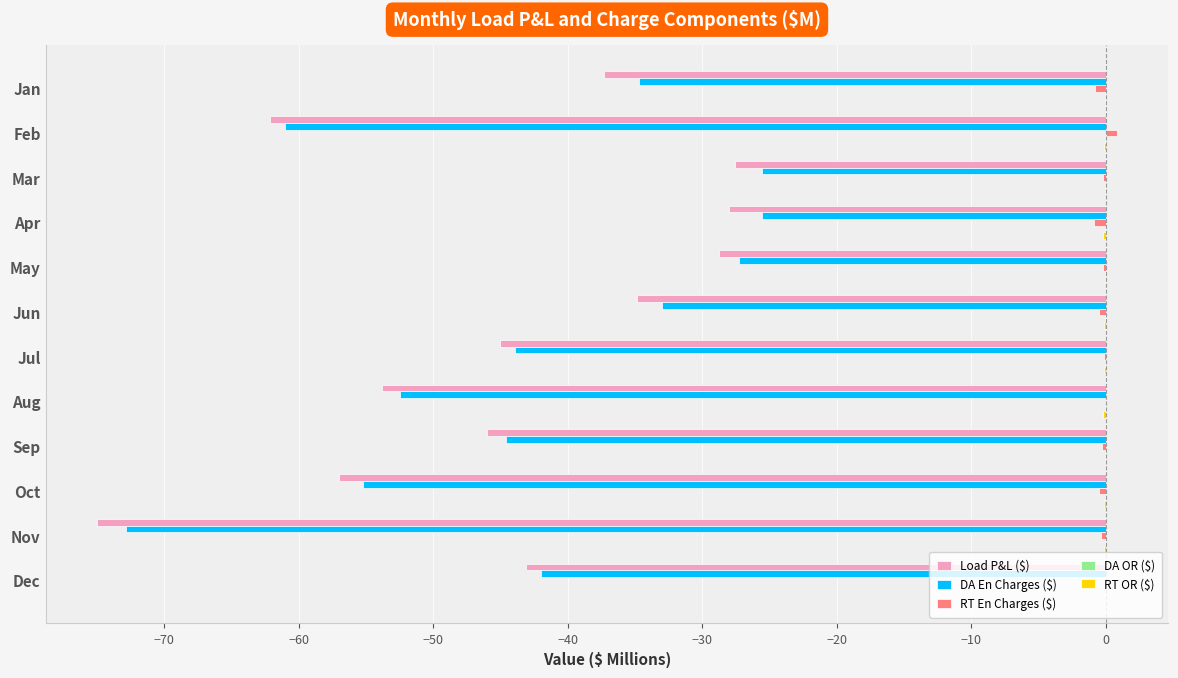

Is it true that DA En Charges ($) equals -34.7 at Jan?

True